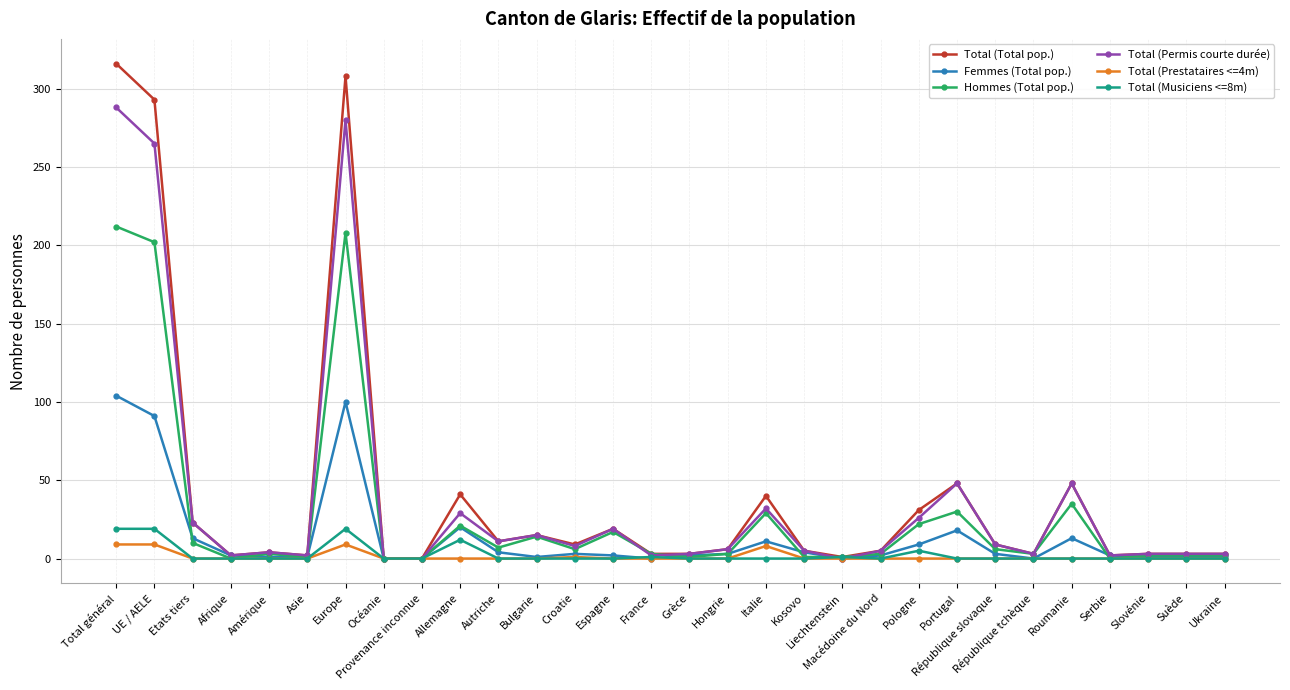

What is the total value across all series at Etats tiers?

69